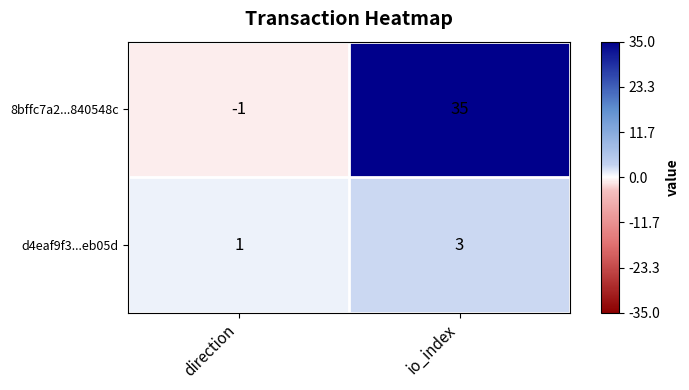

Reading left to right, what are all the values shown in this chart?

8bffc7a2...840548c: -1	35
d4eaf9f3...eb05d: 1	3